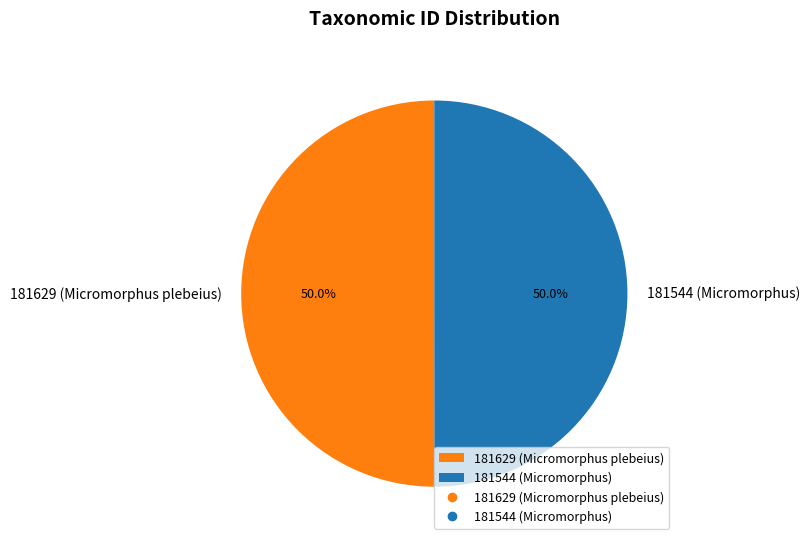

Approximately how many times larger is the value at 181544 (Micromorphus) compared to 181629 (Micromorphus plebeius)?

1.0